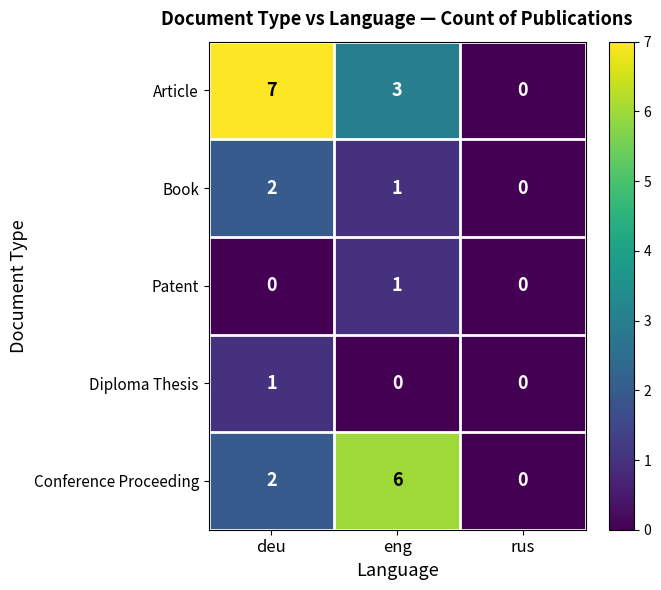

How many data points in Diploma Thesis are above 0?

1